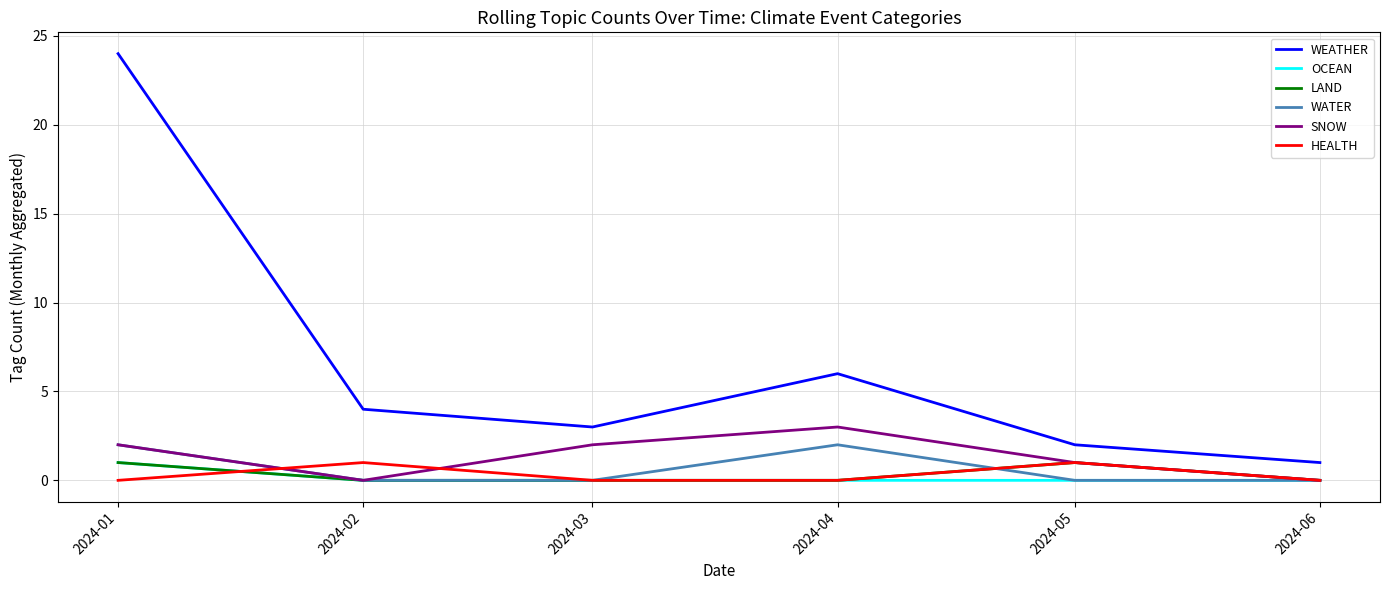

True or false: HEALTH has a value of 1 at 2024-05.

True